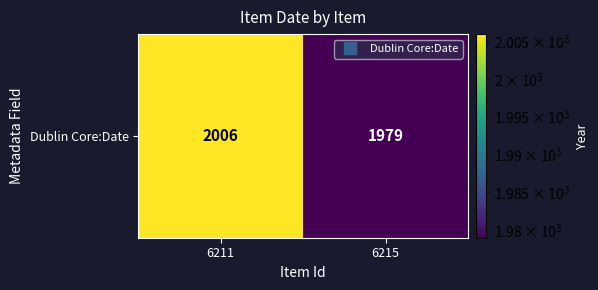

Which has a higher value, 6211 or 6215?

6211